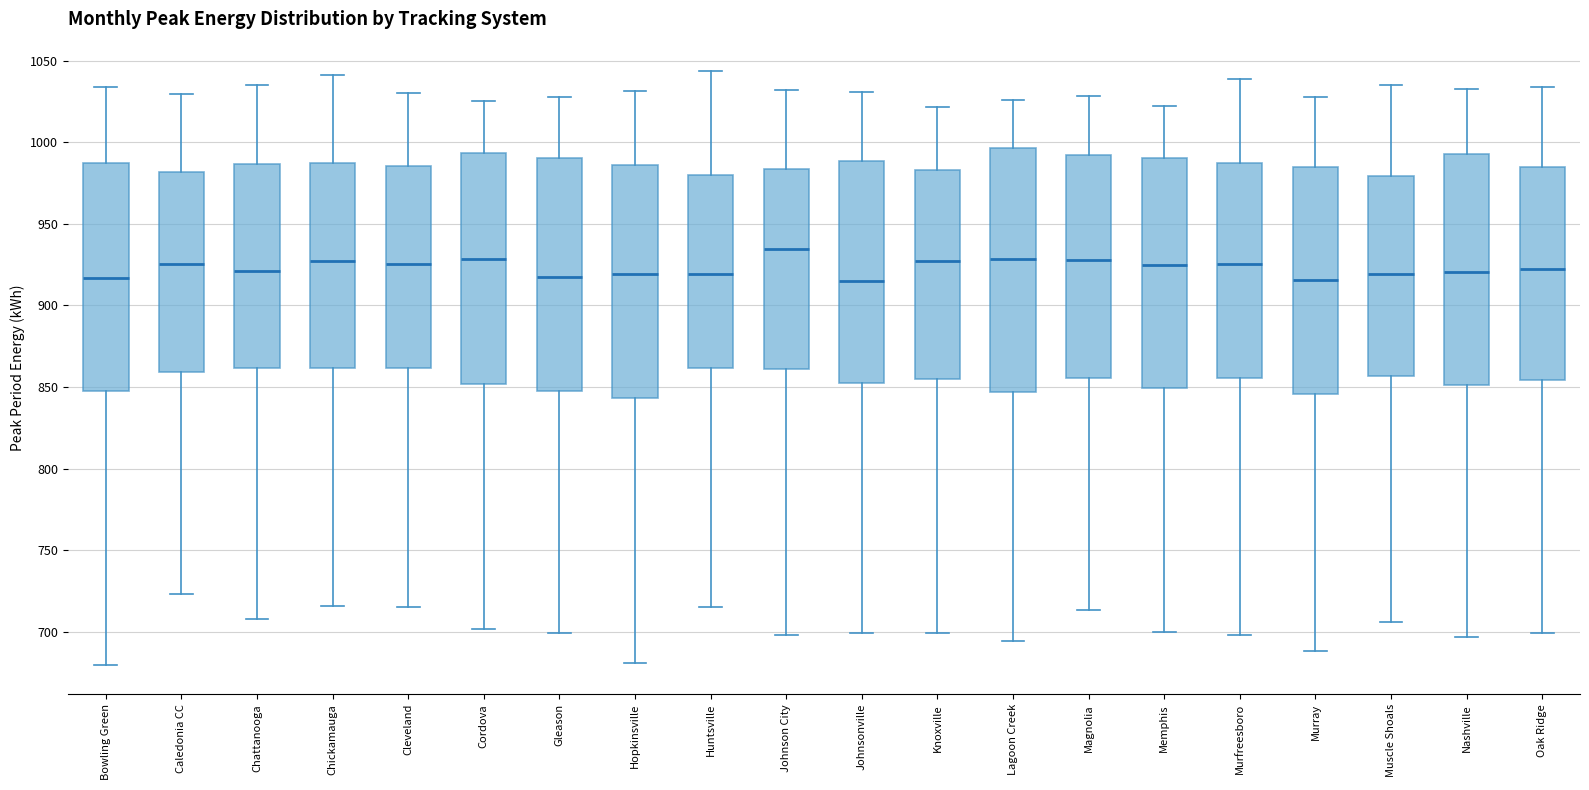

Which box has the highest median line?

Johnson City